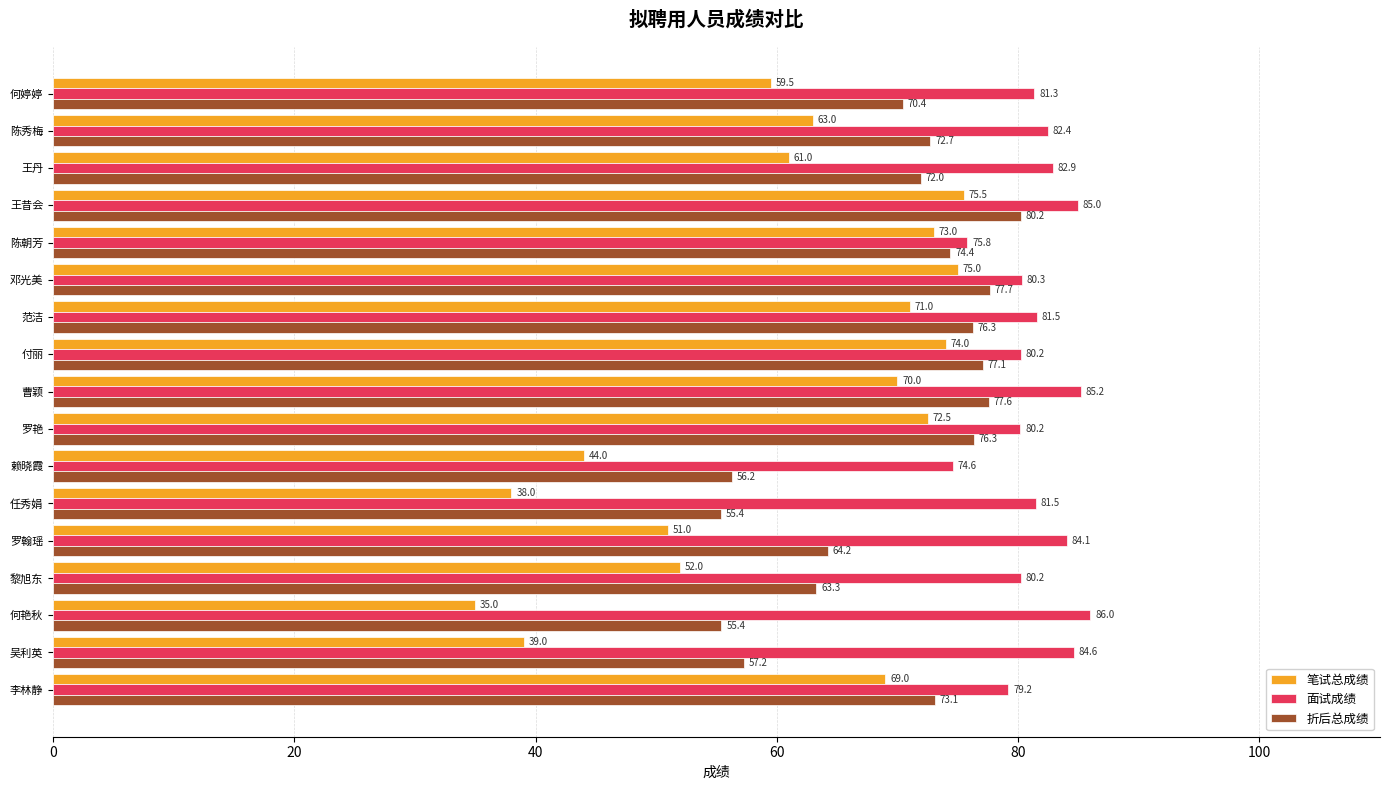

Which series has the largest range (max minus min)?

笔试总成绩